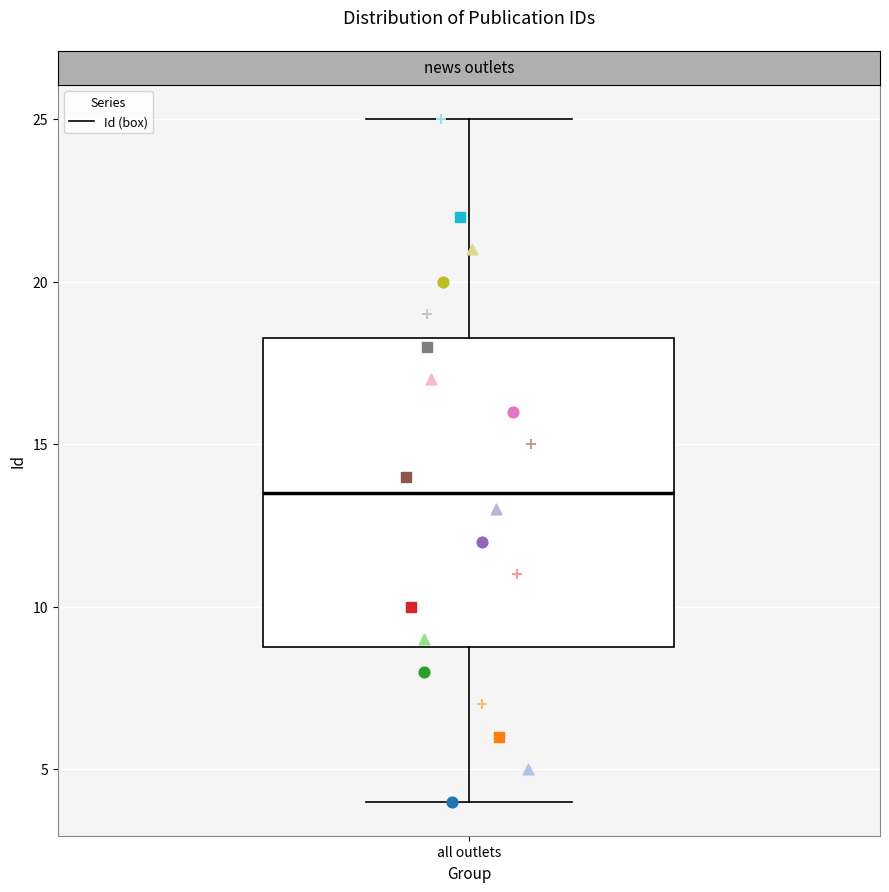

Read this box plot against the y-axis: the position of the median line, the range covered by the box, and the ends of both whiskers. The values are not printed on the chart, so give them approximately, as read against the axis.

median 13.5, box 9.0 to 18.5, whiskers 4.0 to 25.0